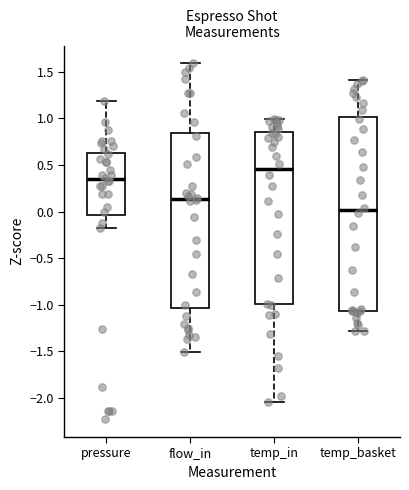

Which box's median line is the highest?

temp_in